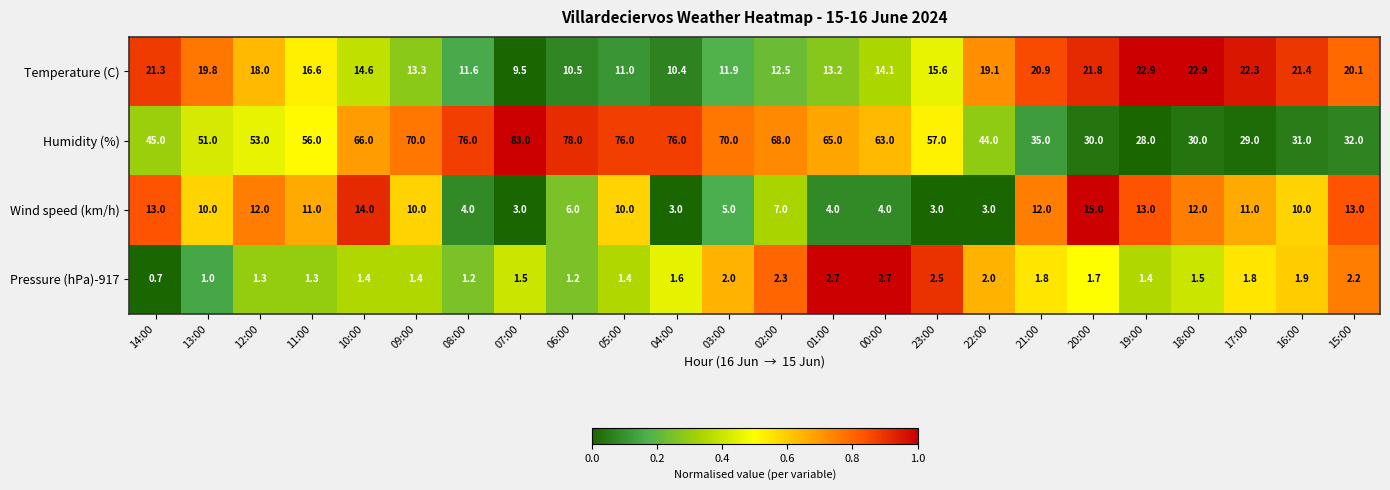

What is the difference between the Temperature (C) values at 04:00 and 03:00?

1.5